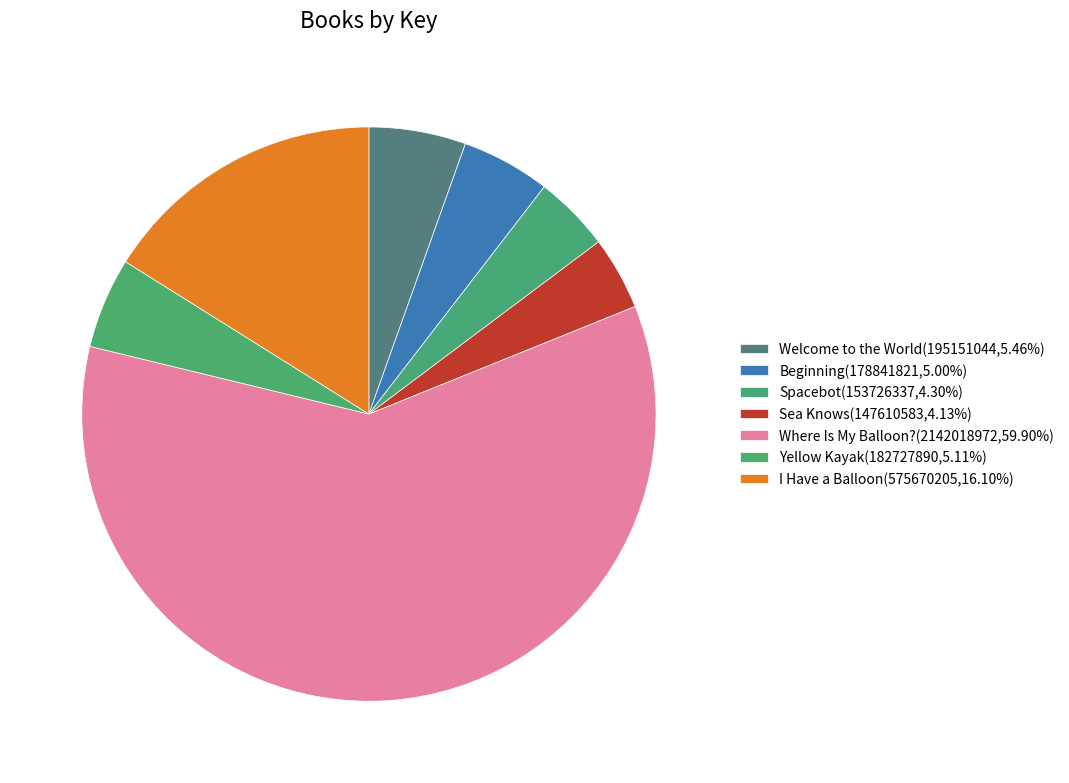

How many slices are in this pie chart?

7